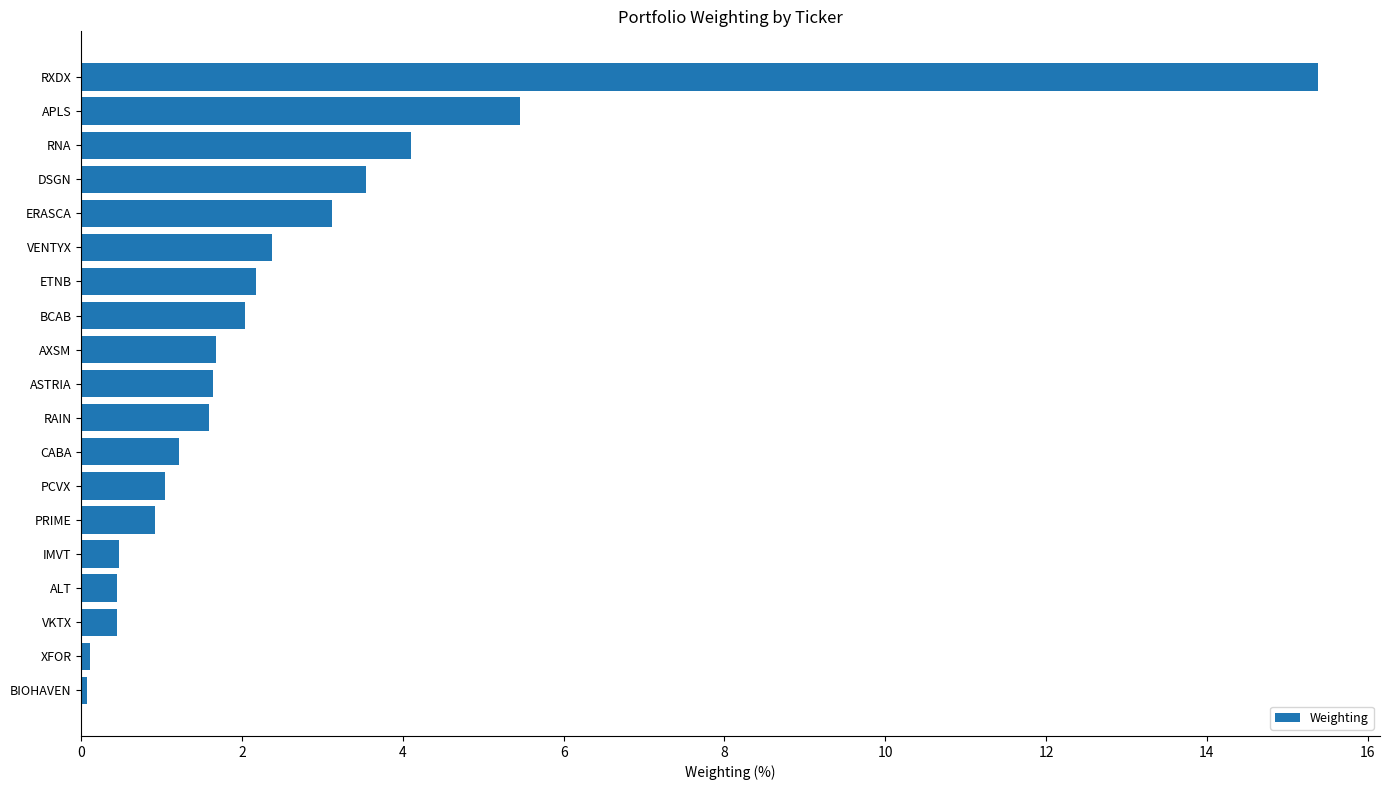

Which has a higher value, RXDX or APLS?

RXDX